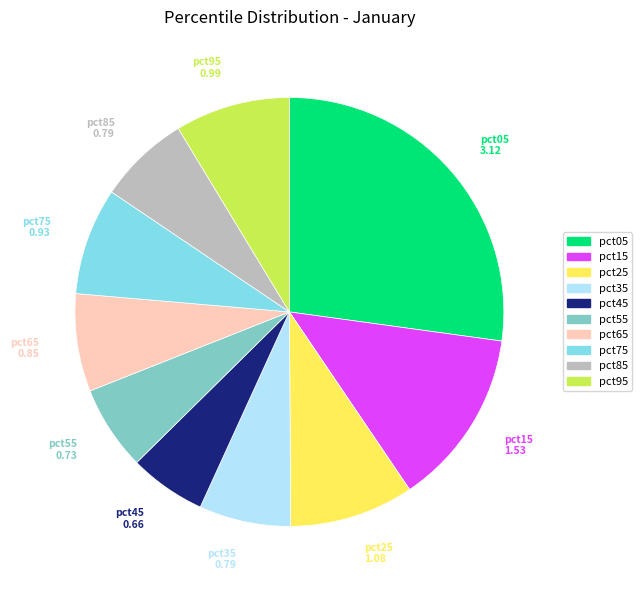

Which slice is the smallest?

pct45